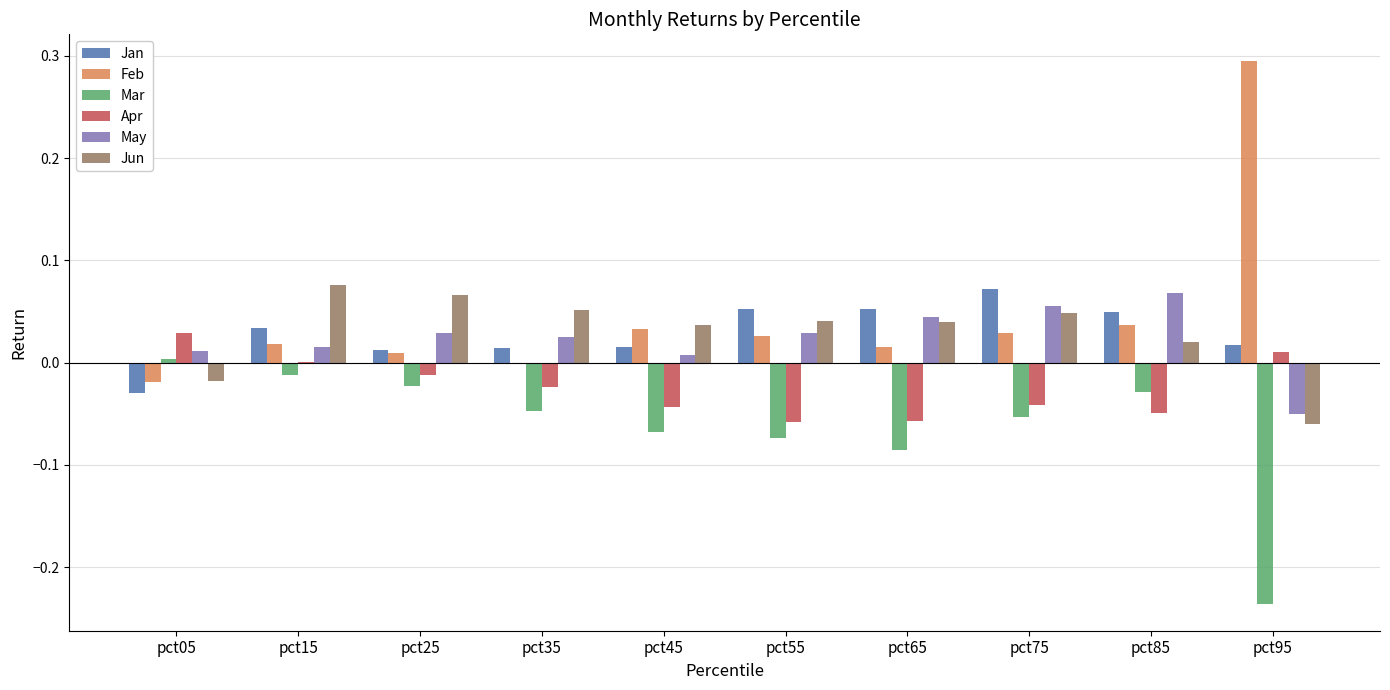

Is it true that Feb equals 0.0 at pct25?

True